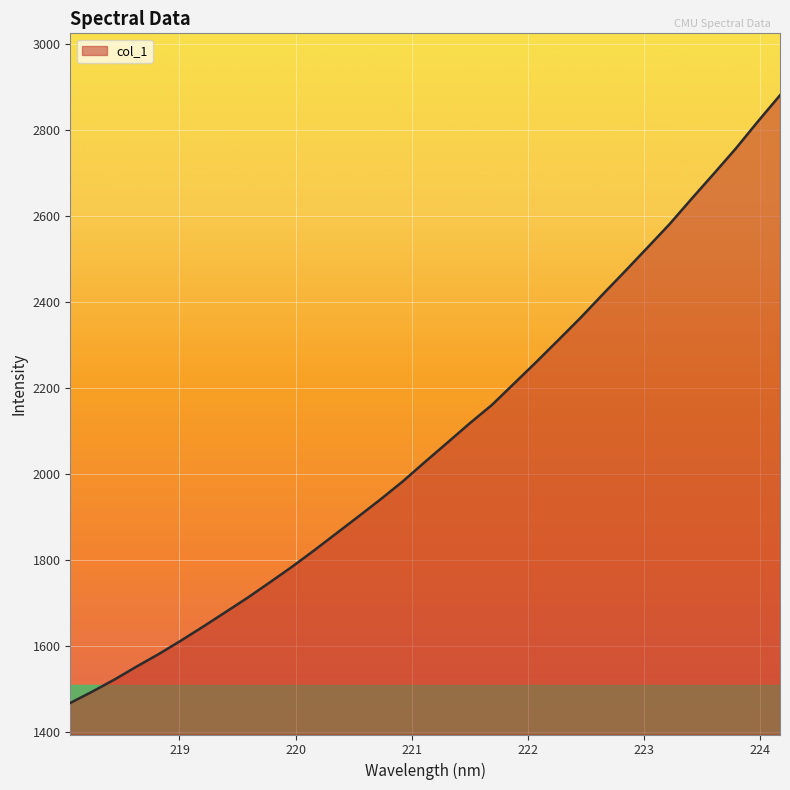

What is the maximum value shown in the chart?

2881.2